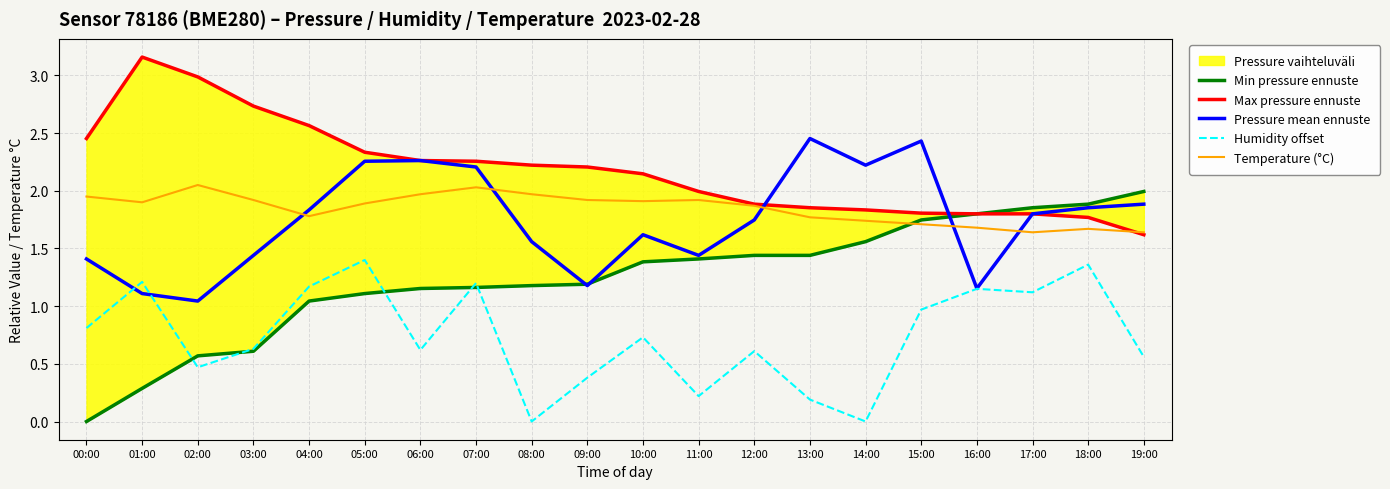

What is the value of the Min pressure ennuste point at the 4th from the left?

0.6